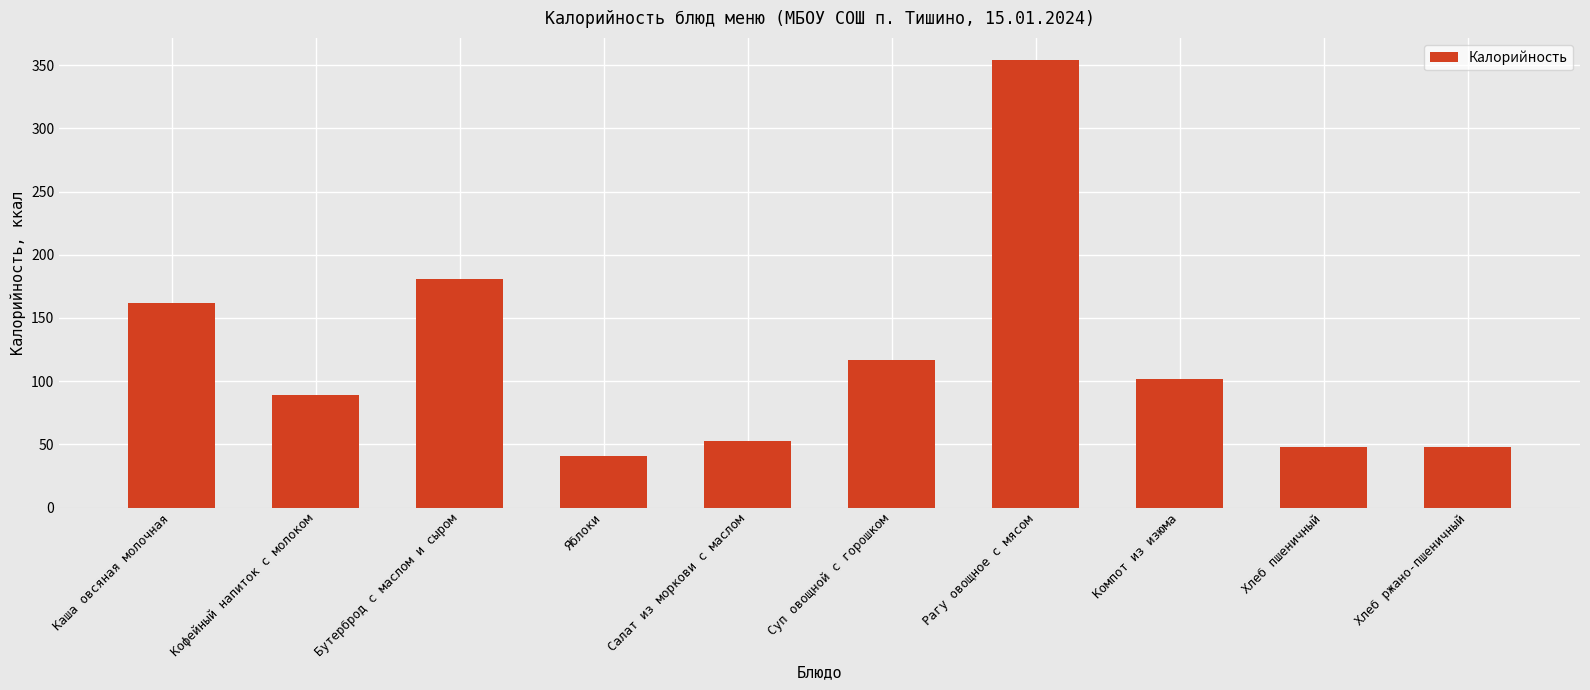

What is the maximum value shown in the chart?

354